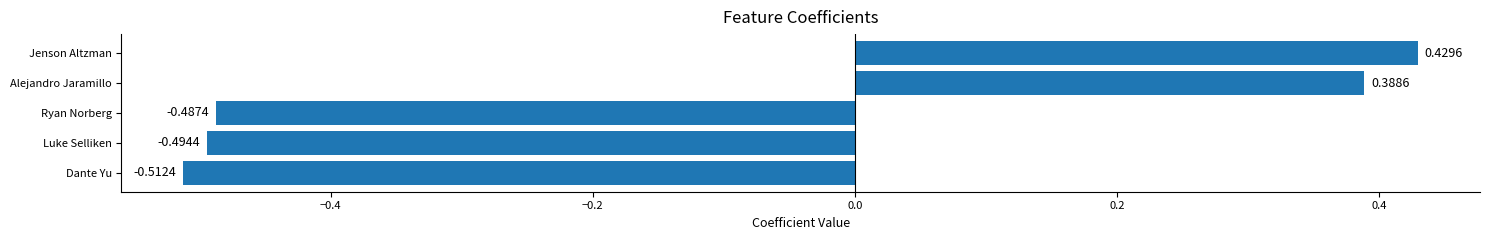

How many bars are there in total?

5